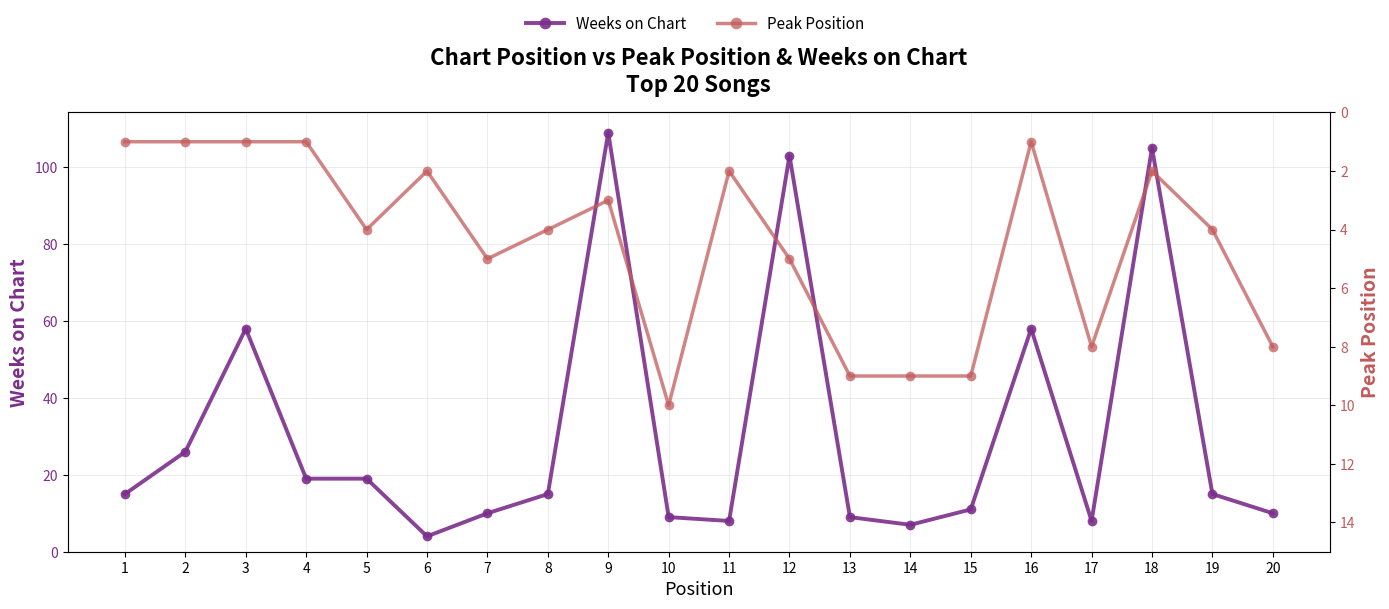

True or false: Peak Position and Weeks on Chart intersect in this chart.

True